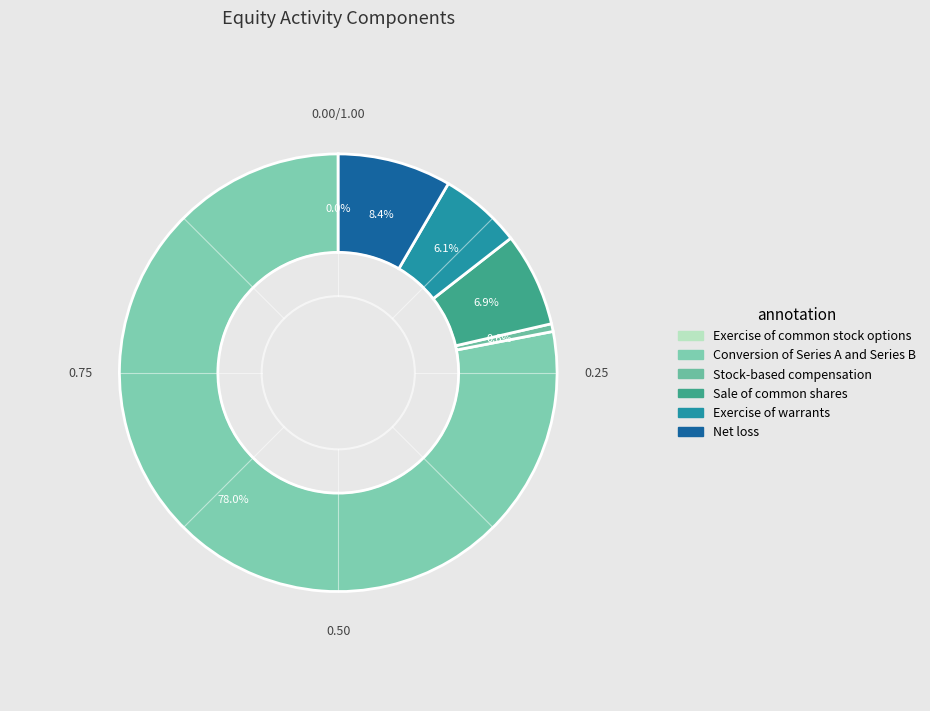

Which category has the smallest portion of the pie?

Exercise of common stock options